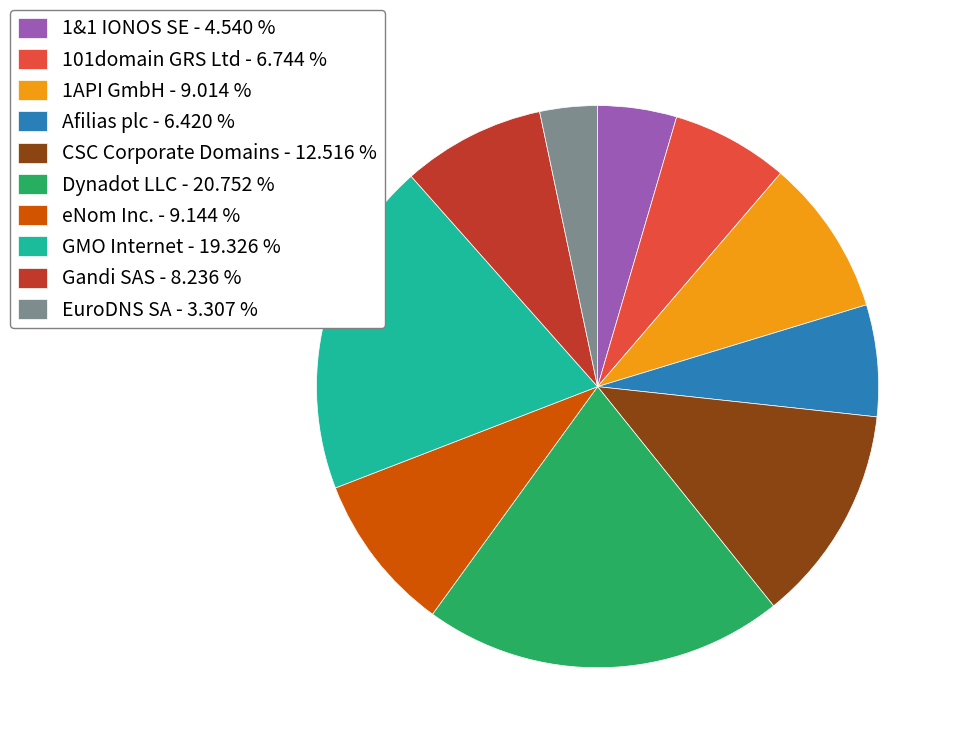

Does 1&1 IONOS SE account for over 50% of the chart?

No